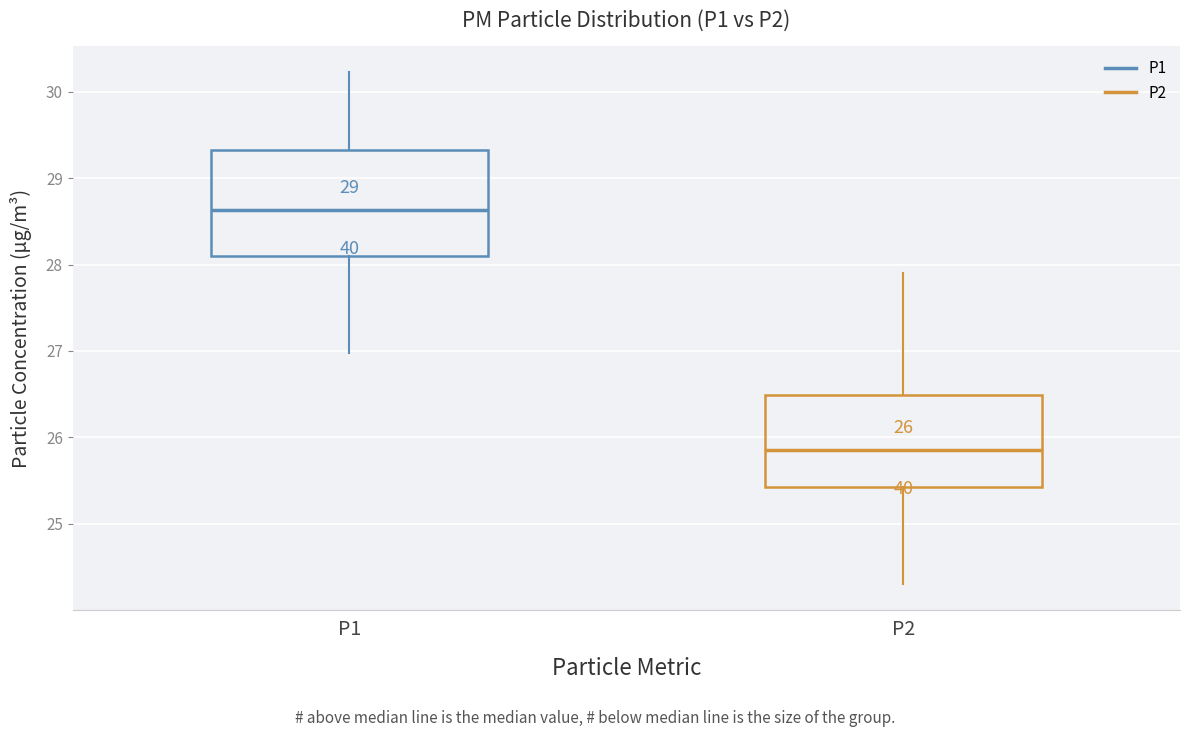

Which box has the lowest median line?

P2